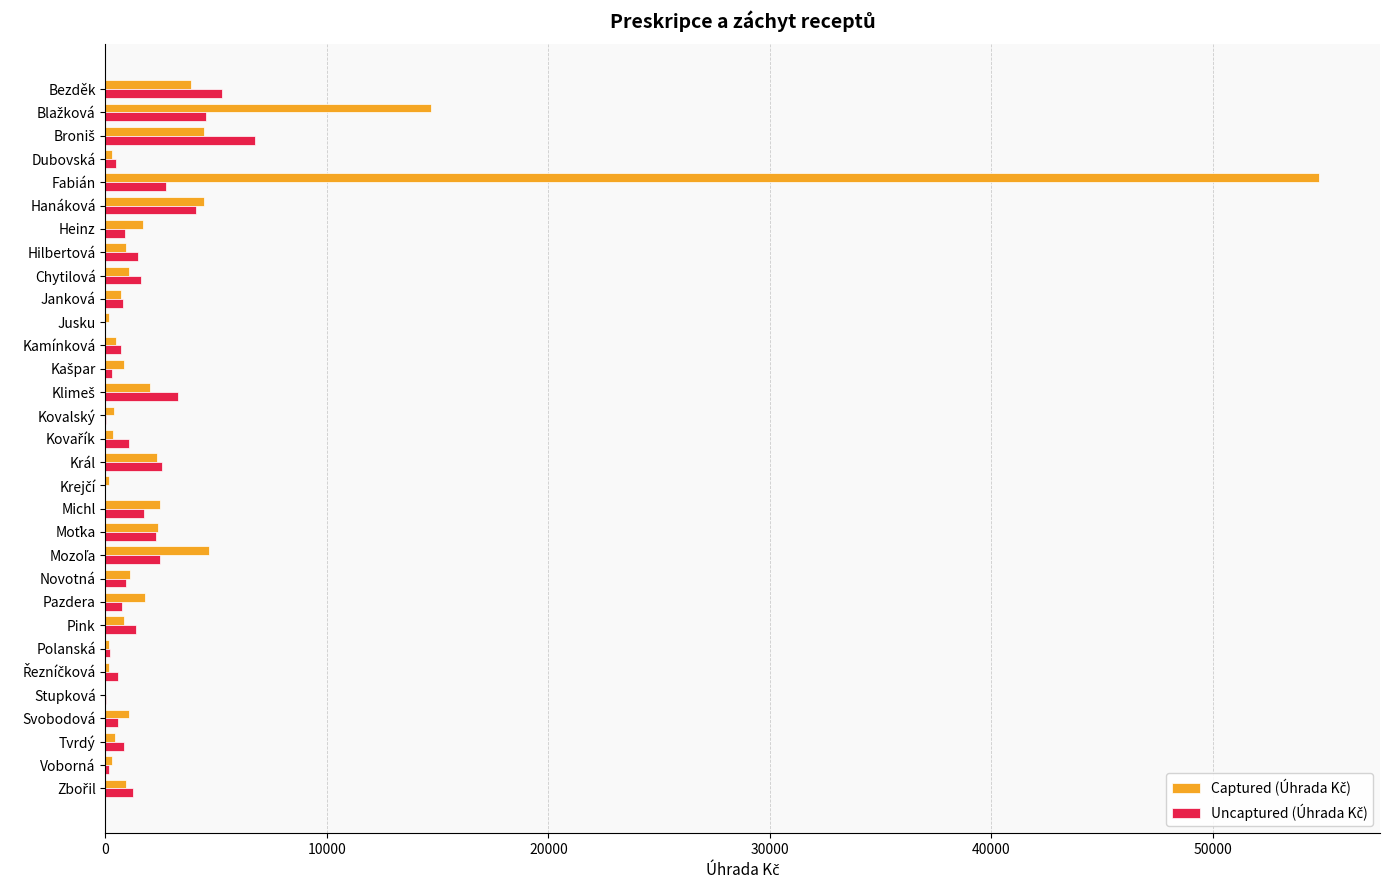

What is the greatest value displayed?

54808.8